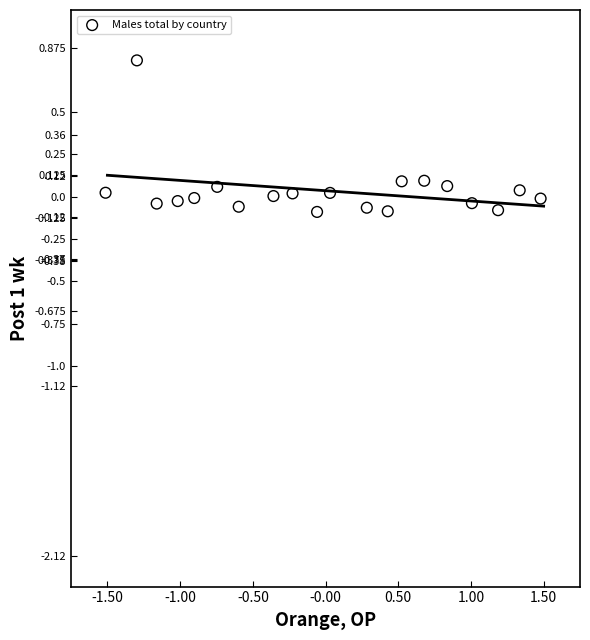

What is the range of X values (max minus min)?

3.0